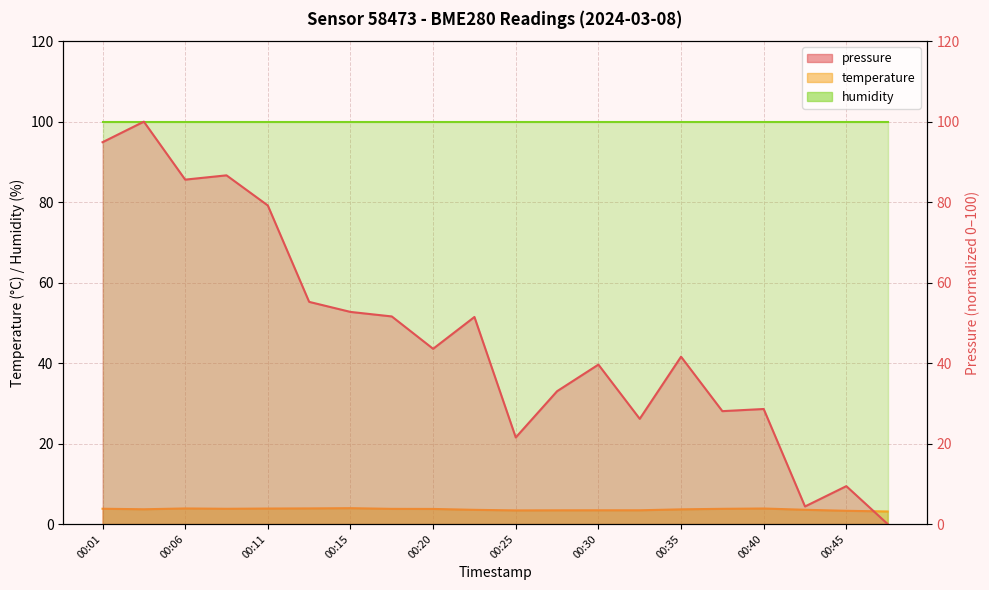

Where is temperature nearest to the value 3?

00:47